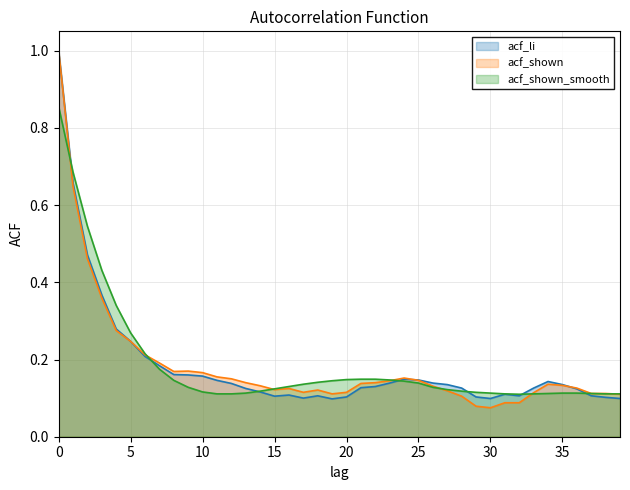

Which has a higher value, 34 or 18?

34